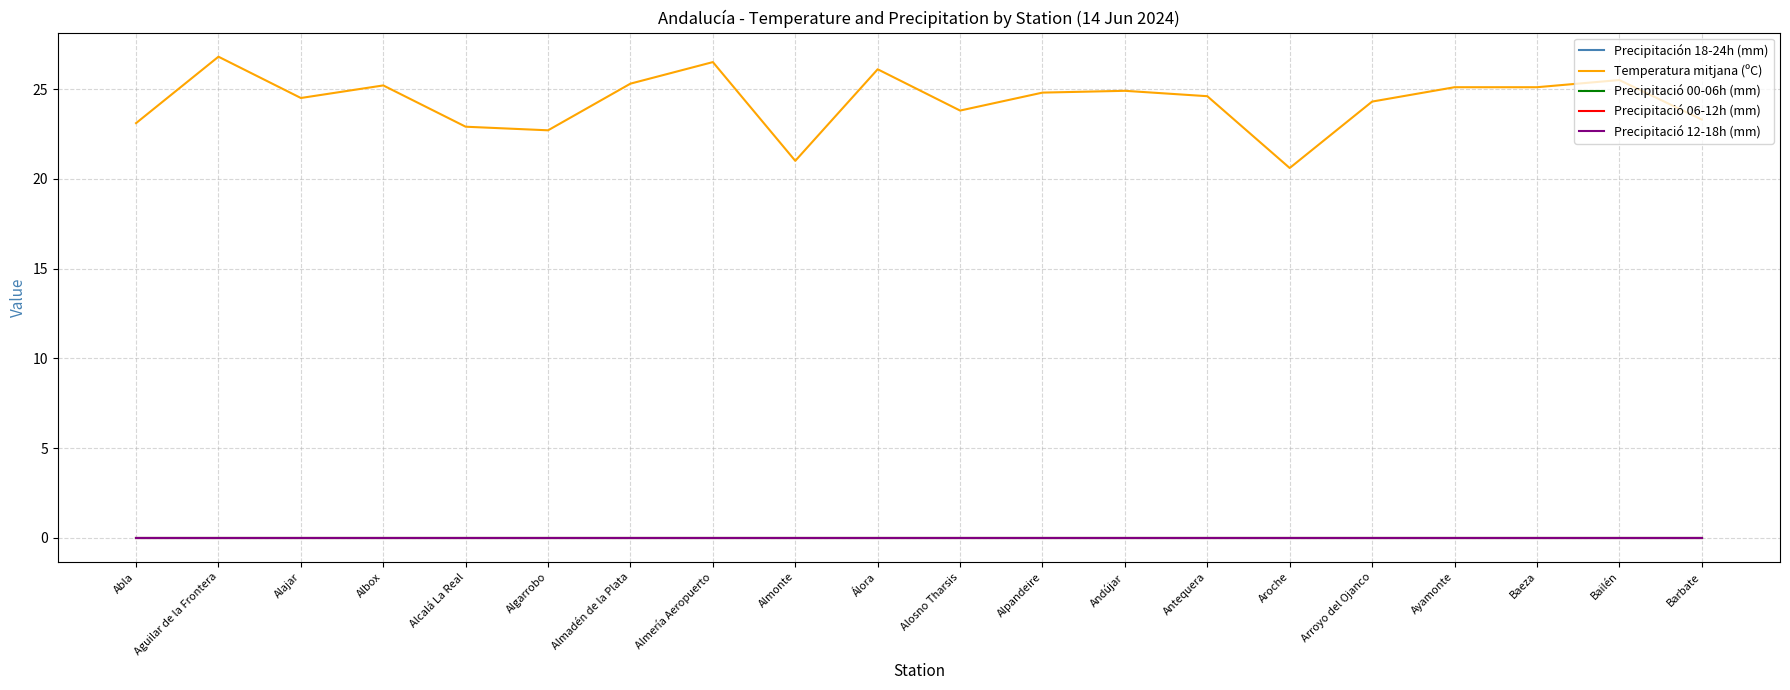

Does the chart have visible grid lines?

Yes